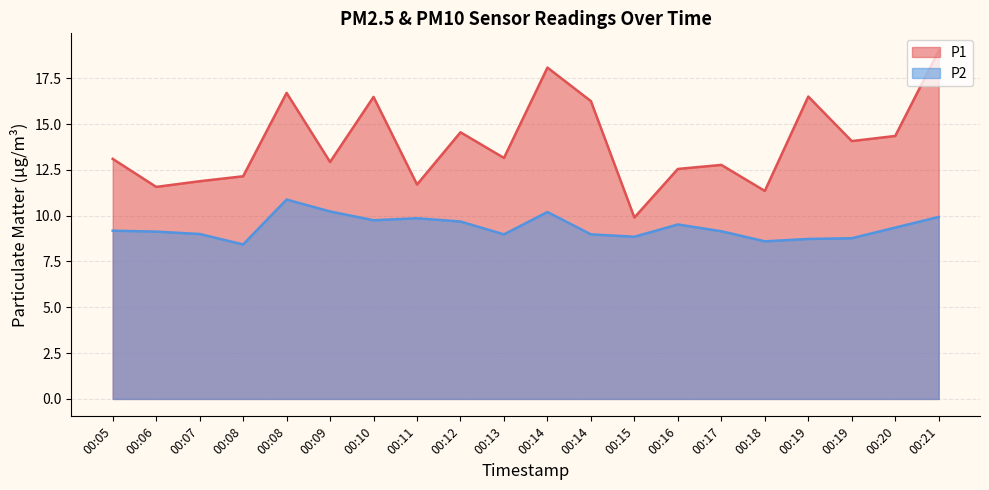

What is the sum of the P1 values at 00:18 and 00:16?

23.9